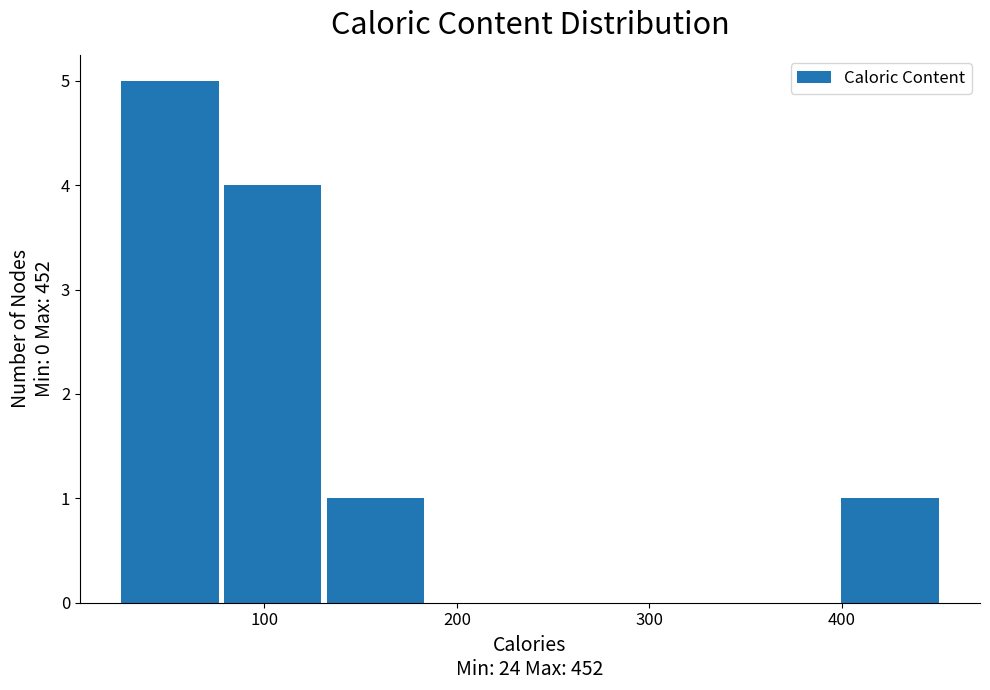

Which range on the x-axis has the tallest bar?

20 to 80